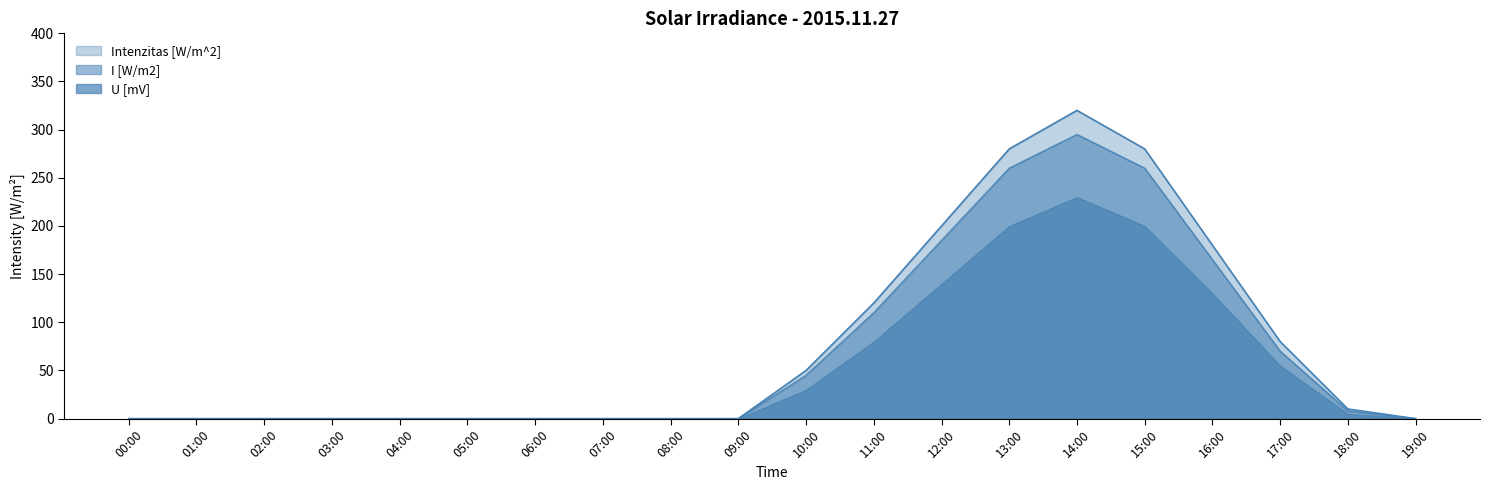

The value of Egy perc munkaja [Wh/m^2] at 06:00 is 95. True or false?

False